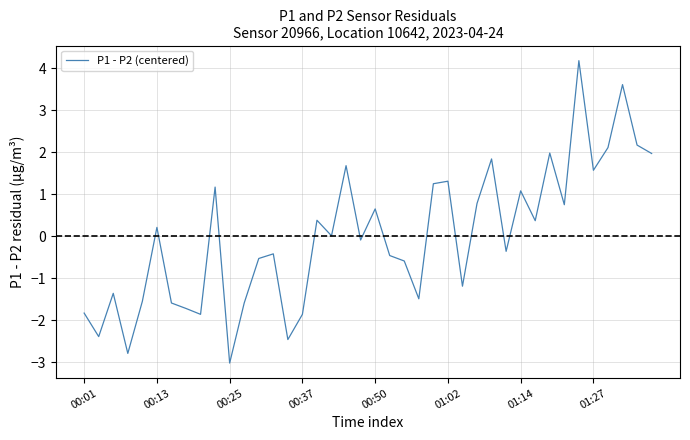

What is the minimum value shown in the chart?

-3.0